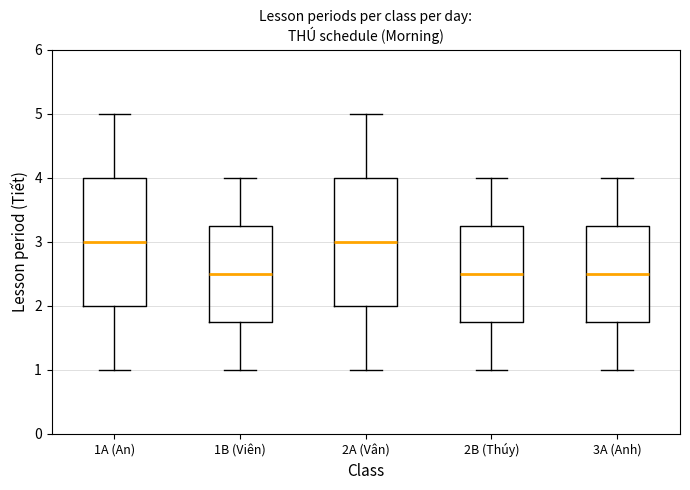

Reading left to right, transcribe this box plot: for each box, give where its median line is, the range the box spans, and where its two whiskers end, as read against the y-axis. The values are not printed on the chart, so give them approximately, as read against the axis.

1A (An): median 3.0, box 2.0 to 4.0, whiskers 1.0 to 5.0
1B (Viên): median 2.5, box 1.8 to 3.3, whiskers 1.0 to 4.0
2A (Vân): median 3.0, box 2.0 to 4.0, whiskers 1.0 to 5.0
2B (Thúy): median 2.5, box 1.8 to 3.3, whiskers 1.0 to 4.0
3A (Anh): median 2.5, box 1.8 to 3.3, whiskers 1.0 to 4.0